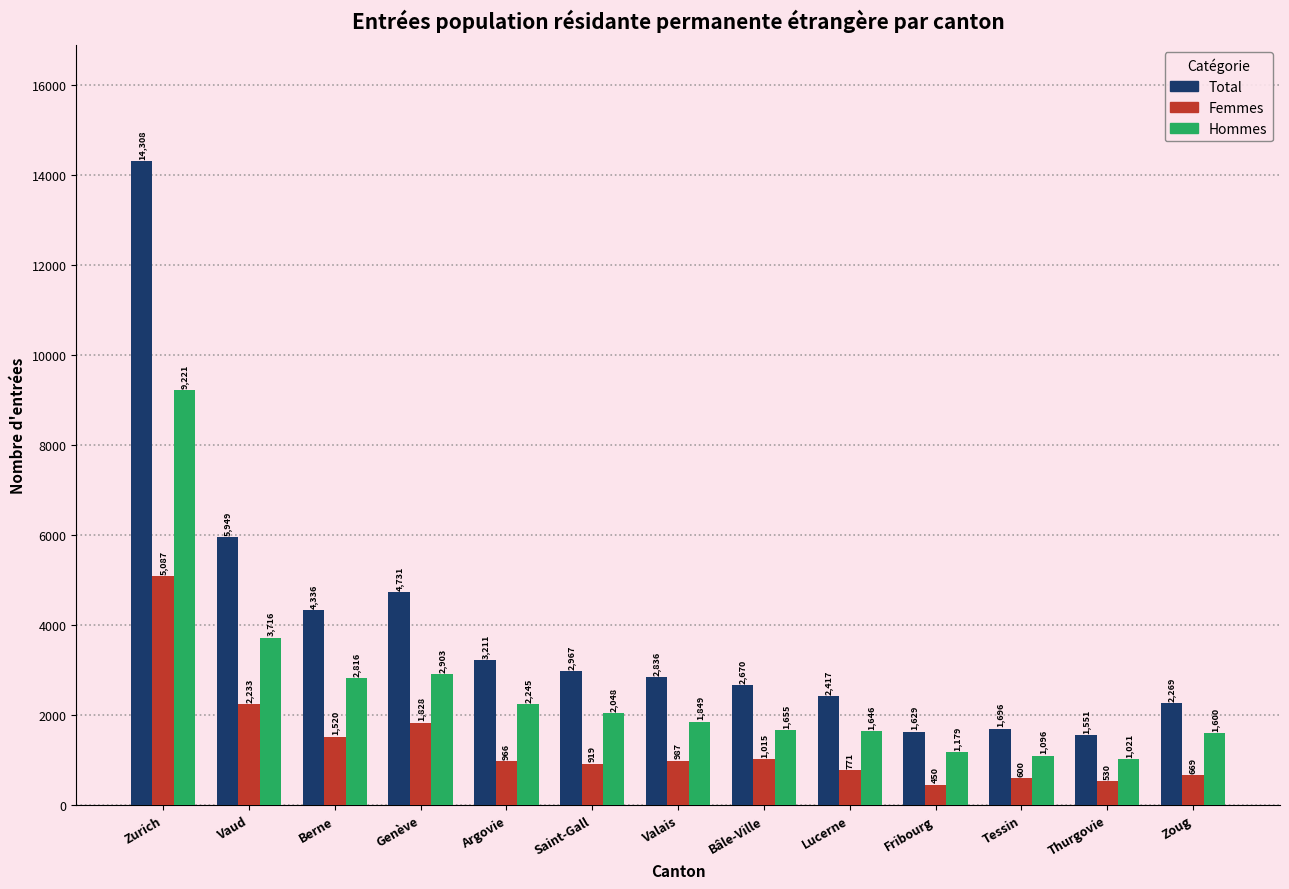

What is the difference between the maximum and minimum values in the Hommes series?

8200